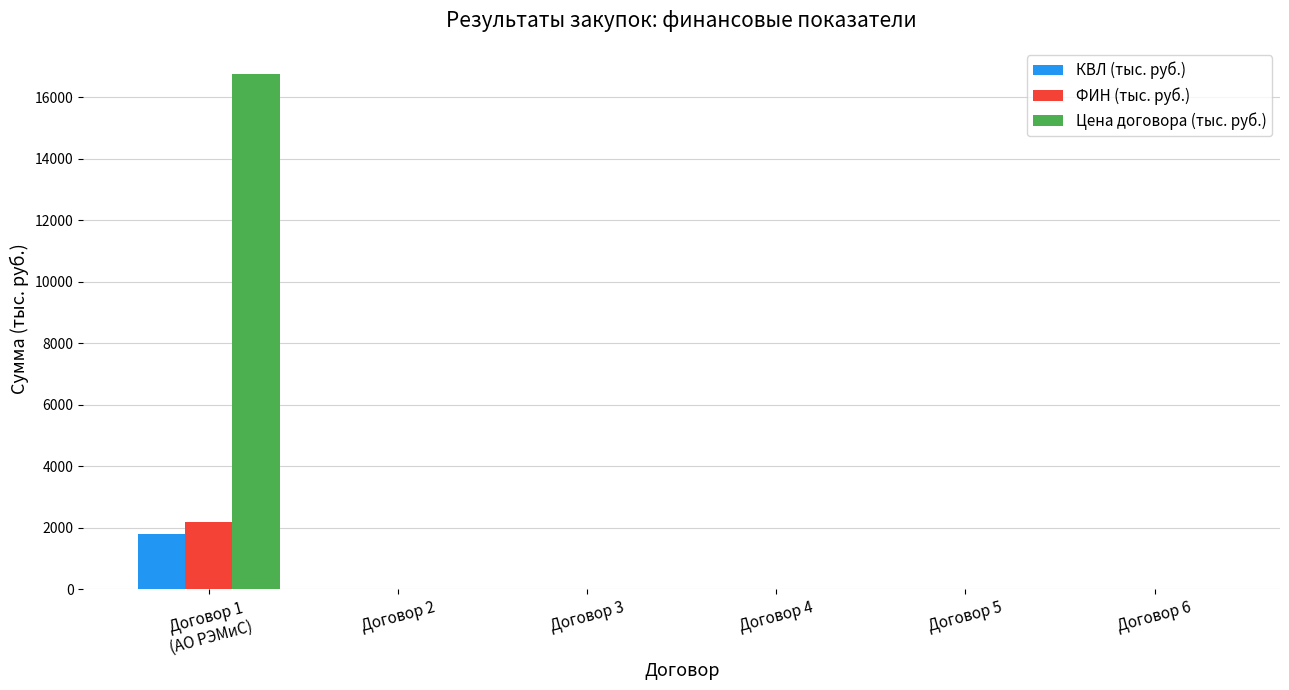

The value of ФИН (тыс. руб.) at Договор 3 is 0.0. True or false?

True